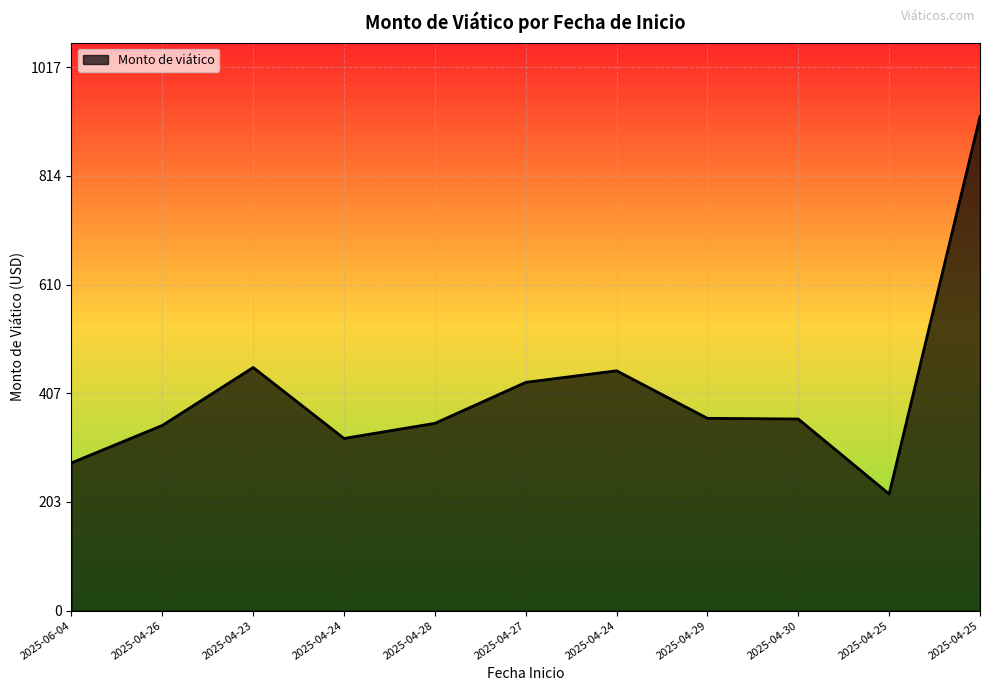

Which category has the highest value across all series?

2025-04-25